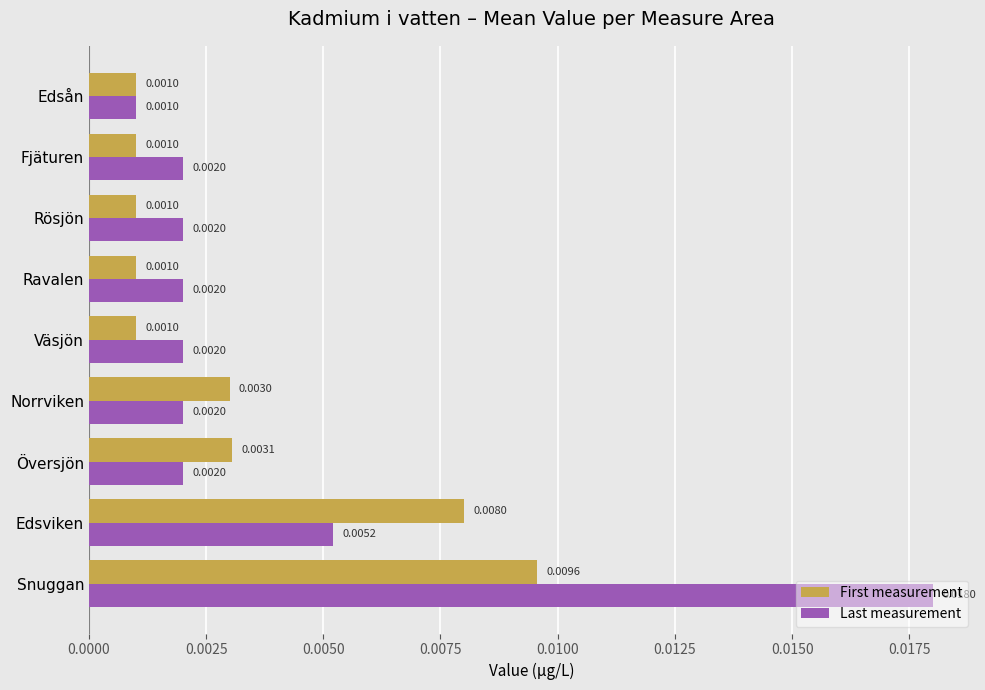

At how many categories does at least one series exceed 0?

9